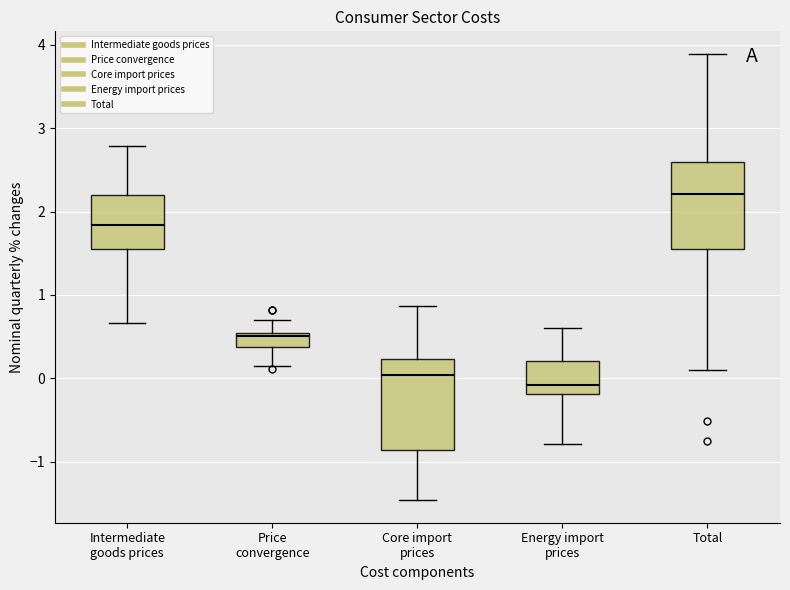

Reading left to right, read every box against the y-axis: the position of its median line, the range the box covers, and the ends of its whiskers. The values are not printed on the chart, so give them approximately, as read against the axis.

Intermediate goods prices: median 1.8, box 1.5 to 2.2, whiskers 0.7 to 2.8
Price convergence: median 0.5 (just below the box's upper edge), box 0.4 to 0.5, whiskers 0.2 to 0.7
Core import prices: median 0.0, box -0.9 to 0.2, whiskers -1.5 to 0.9
Energy import prices: median -0.1, box -0.2 to 0.2, whiskers -0.8 to 0.6
Total: median 2.2, box 1.5 to 2.6, whiskers 0.1 to 3.9